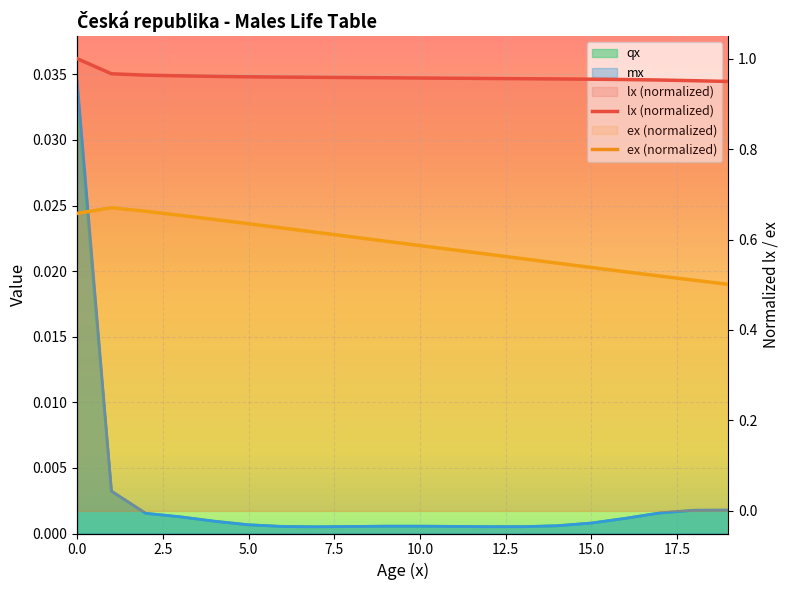

What is the label of the 9th point from the right?

11